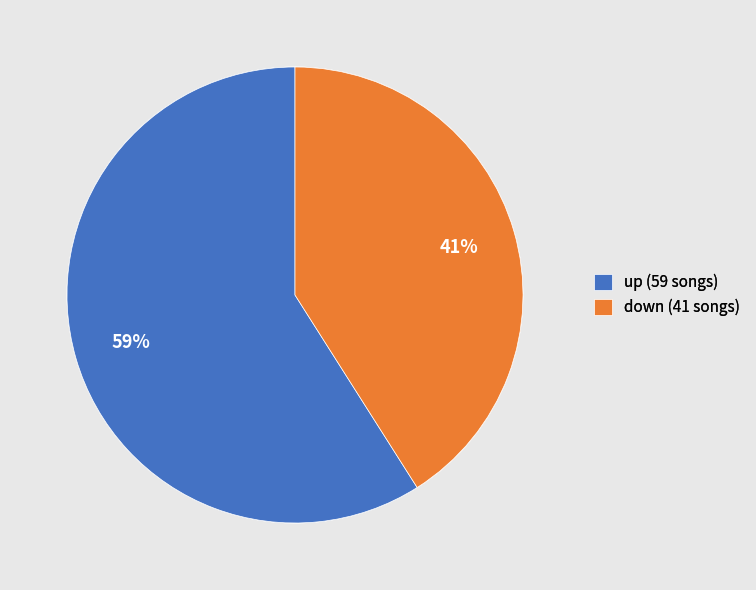

The down slice represents 41% of the pie. True or false?

True